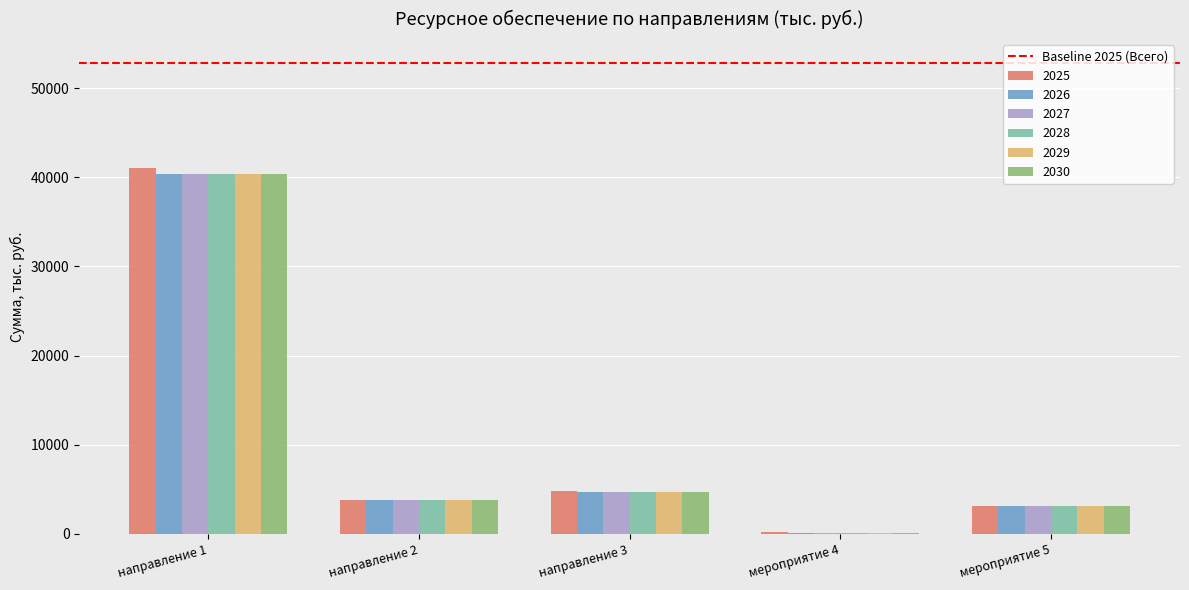

What is the maximum value for 2030?

40400.0